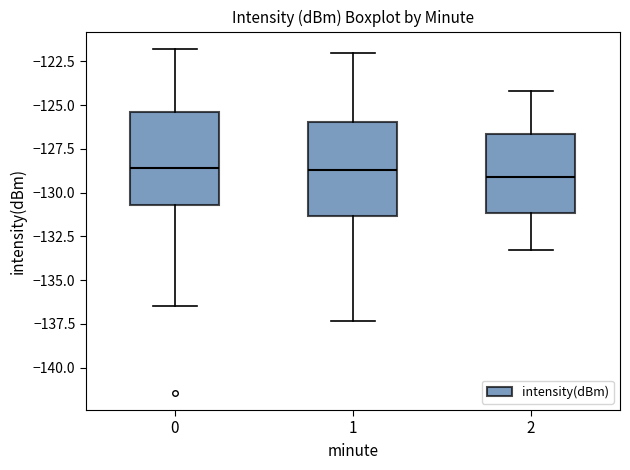

Reading left to right, transcribe this box plot: for each box, give where its median line is, the range the box spans, and where its two whiskers end, as read against the y-axis. The values are not printed on the chart, so give them approximately, as read against the axis.

0: median -128.5, box -130.5 to -125.5, whiskers -136.5 to -122.0
1: median -128.5, box -131.5 to -126.0, whiskers -137.5 to -122.0
2: median -129.0, box -131.0 to -126.5, whiskers -133.5 to -124.0